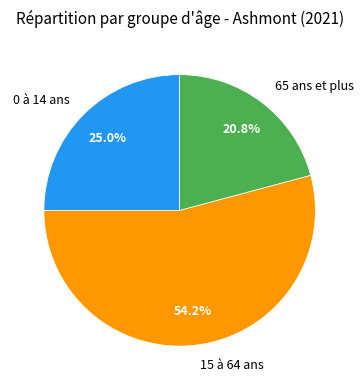

To the nearest percent, what percentage of the pie is 0 à 14 ans?

25%